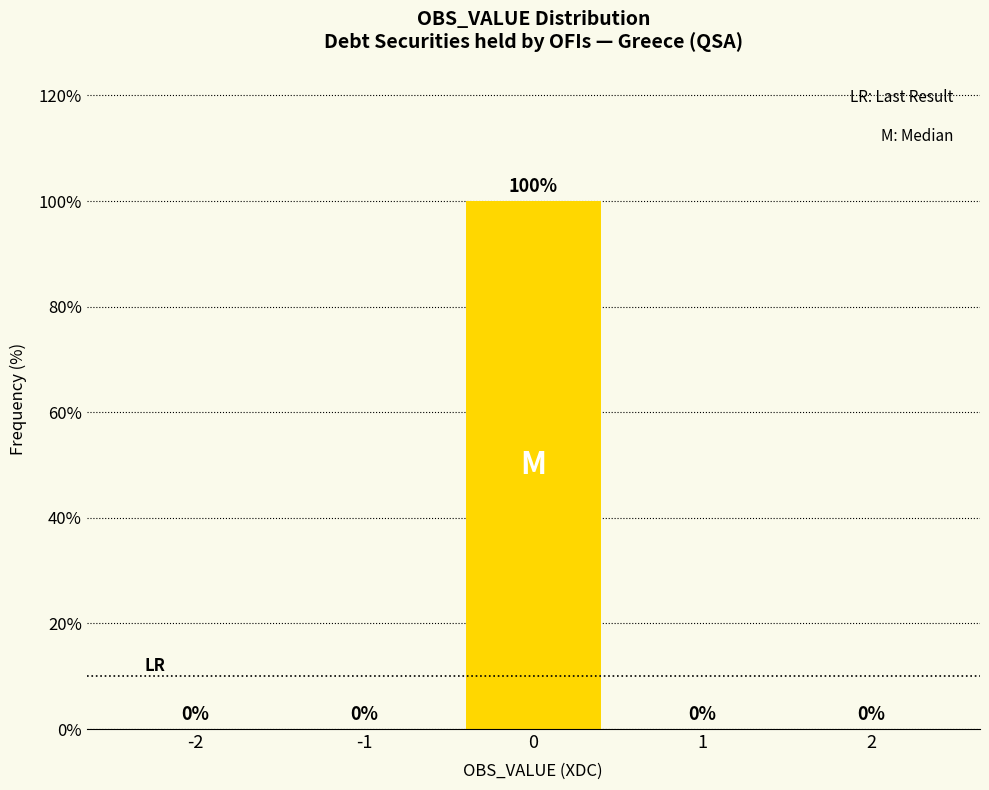

Reading right to left, what are all the values shown in this chart?

2=0	1=0	0=100	-1=0	-2=0